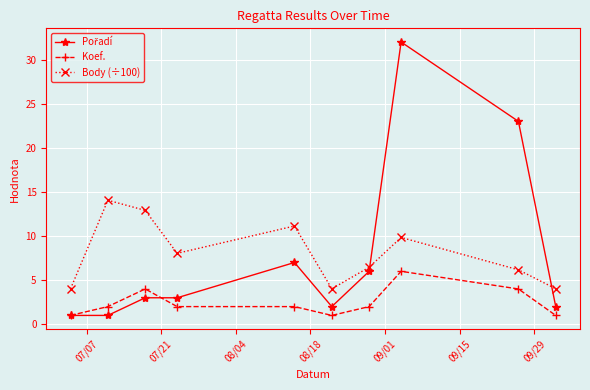

How many lines are shown in the chart?

3